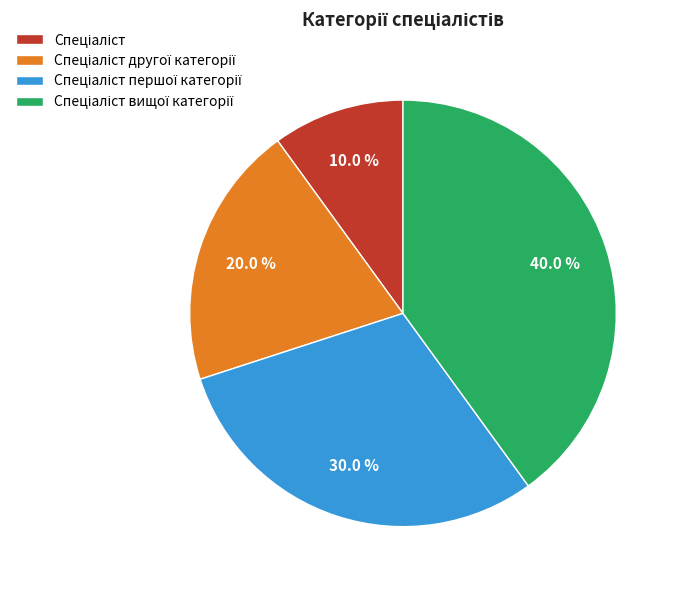

Is there any slice that represents more than half of the pie?

No